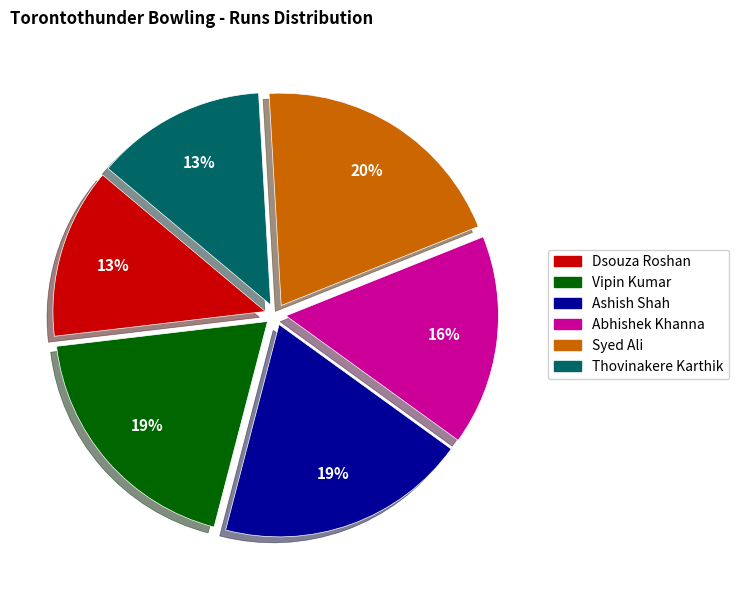

Is it true that Vipin Kumar is 27% of the pie?

False